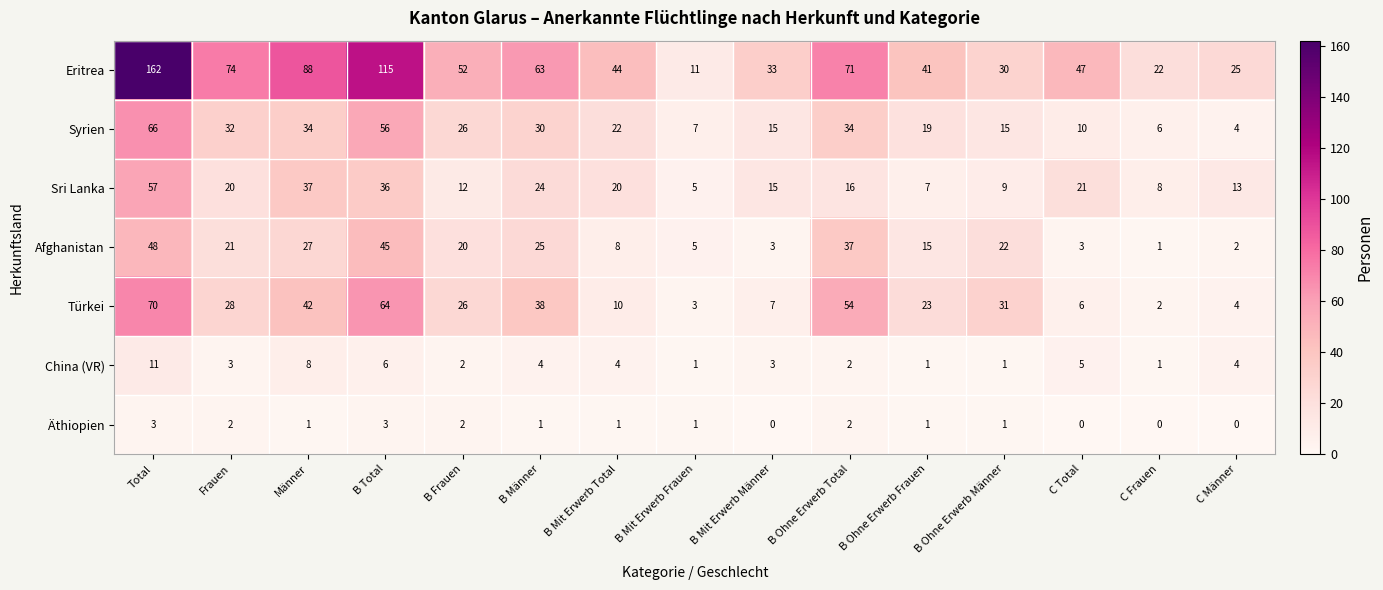

True or false: Türkei has a value of 43 at Frauen.

False